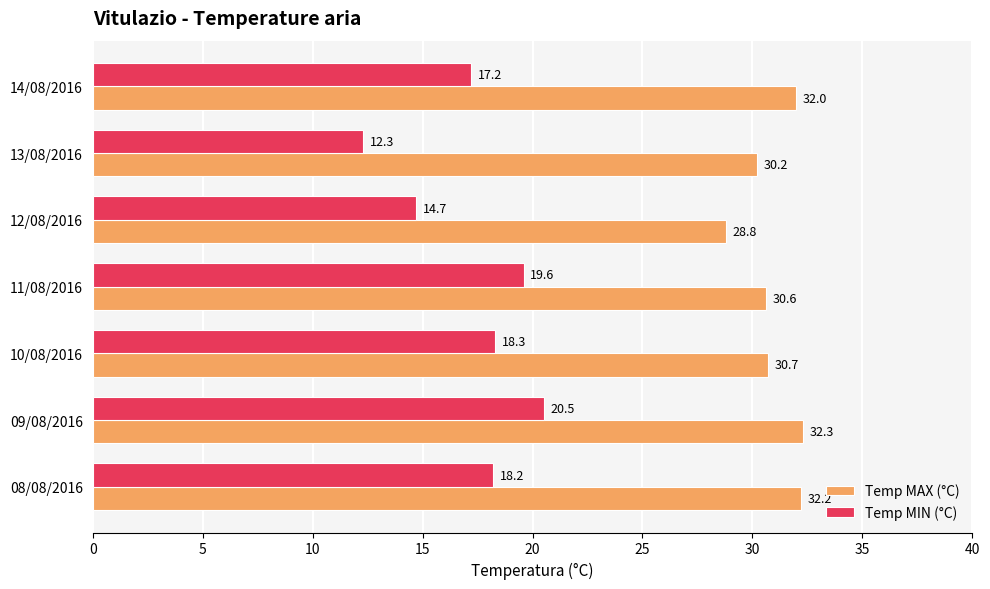

What is the difference between the maximum and second lowest values in the Temp MAX (°C) series?

2.1